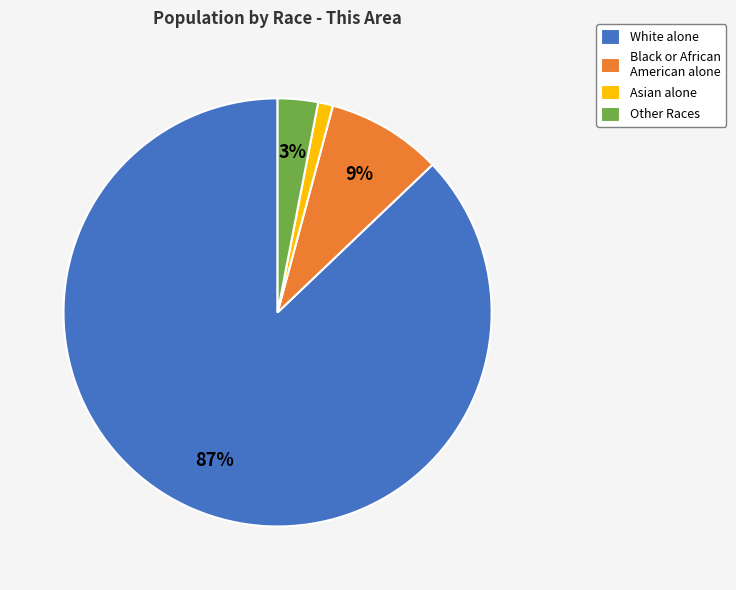

True or false: Black or African American alone accounts for 3% of the total.

False